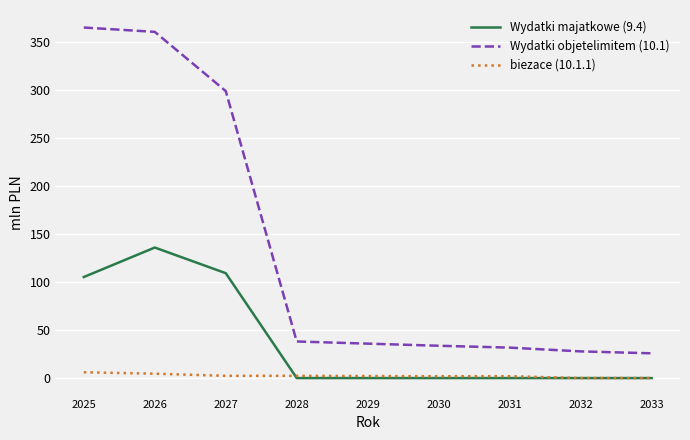

The Wydatki majatkowe (9.4) series shows 0.0 at 2029. True or false?

True